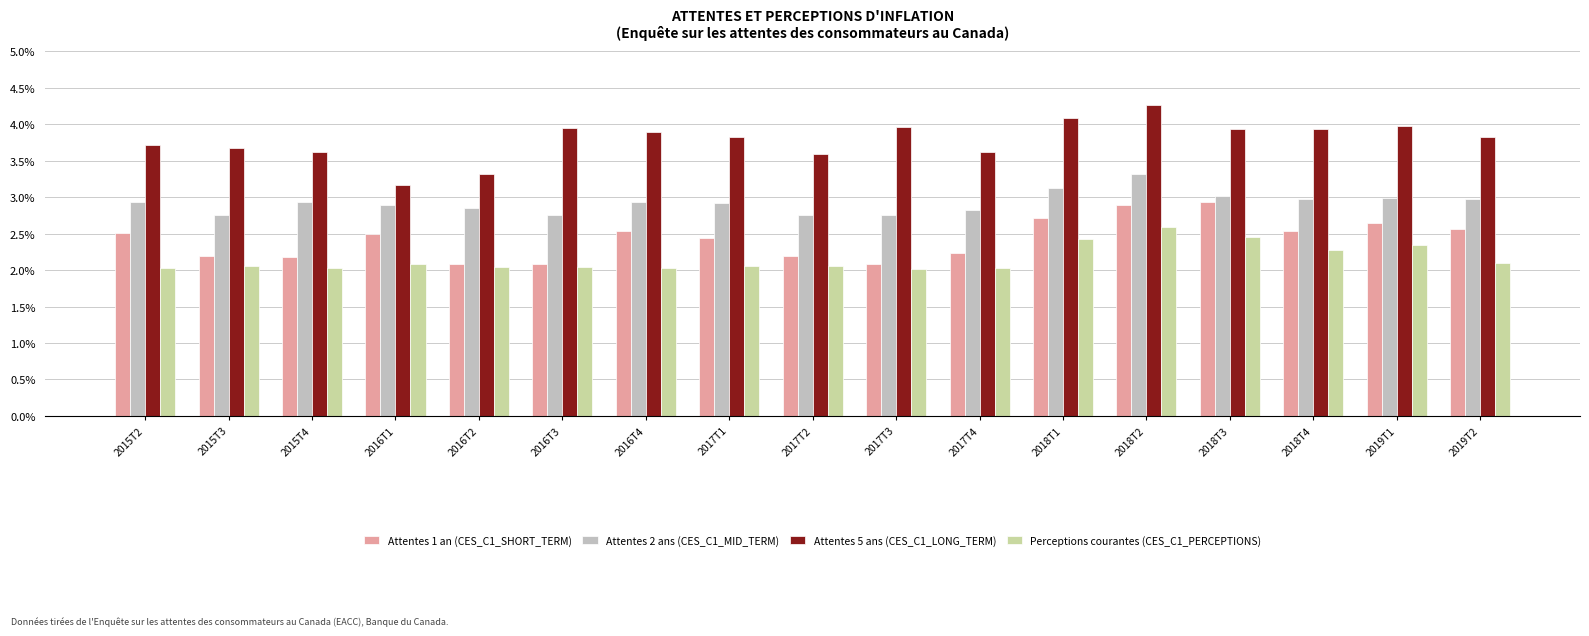

What is the sum of all Attentes 1 an (CES_C1_SHORT_TERM) values?

41.3